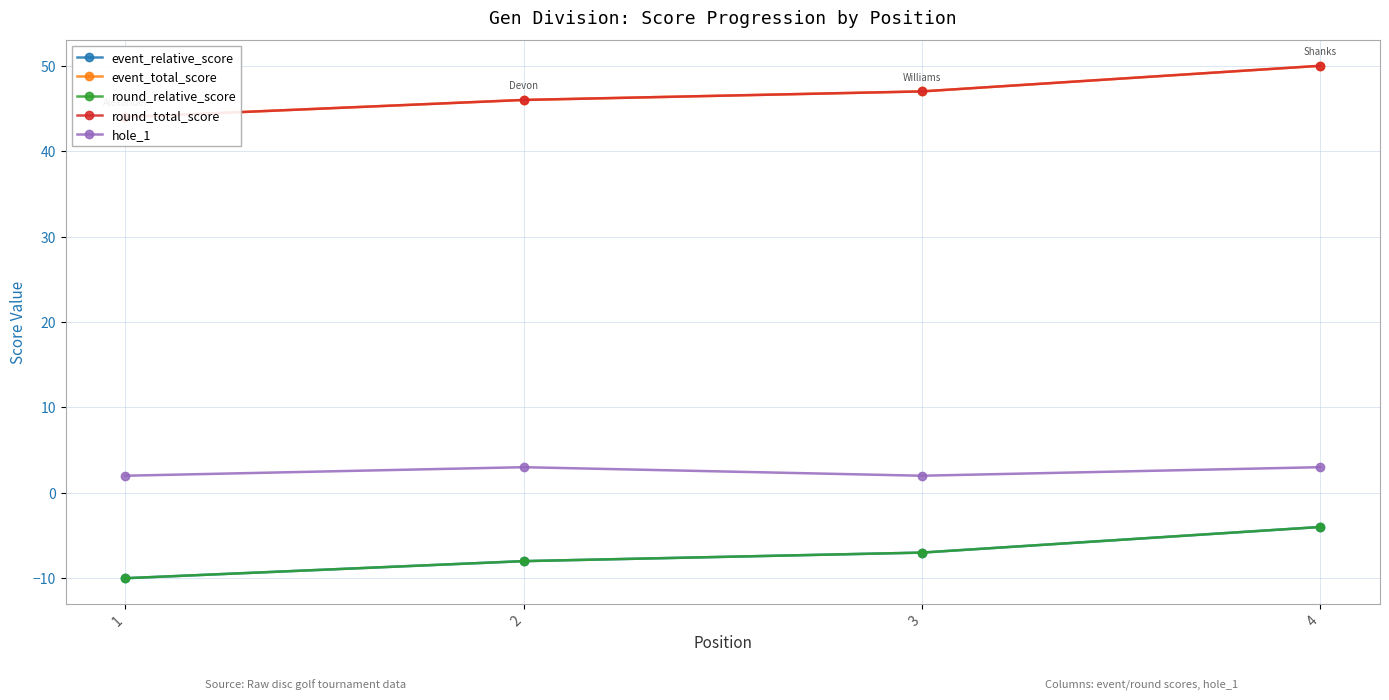

What is the total value across all series at 2?

79